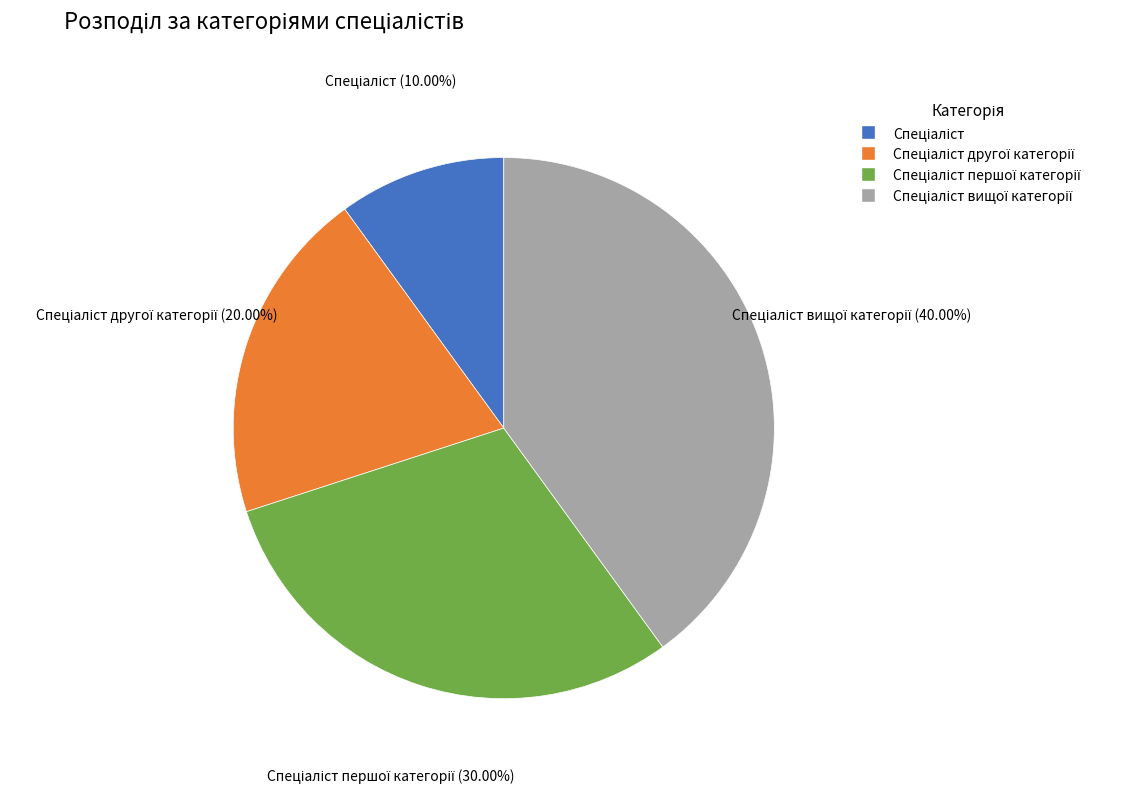

Does any single category account for the majority?

No